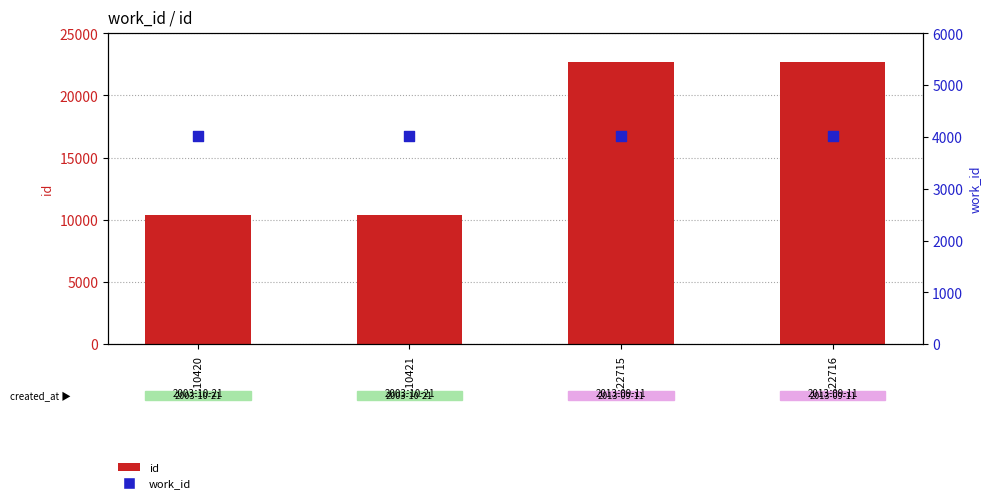

Is the value of id at ID:22715 greater than the value of work_id at ID:10421?

Yes